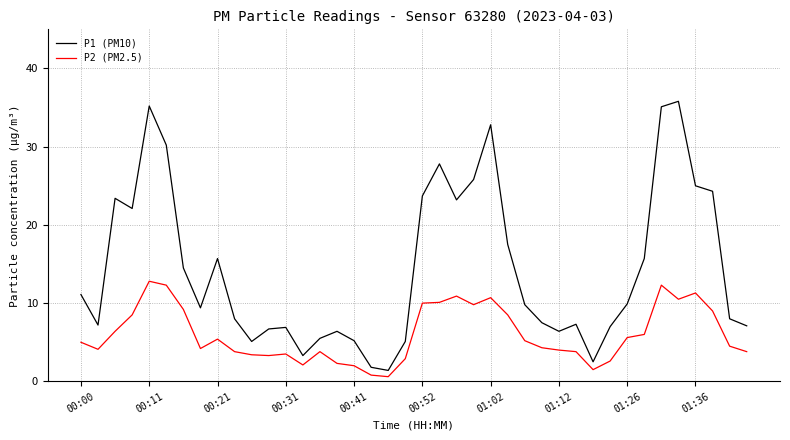

Which series has the largest range (max minus min)?

P1 (PM10)